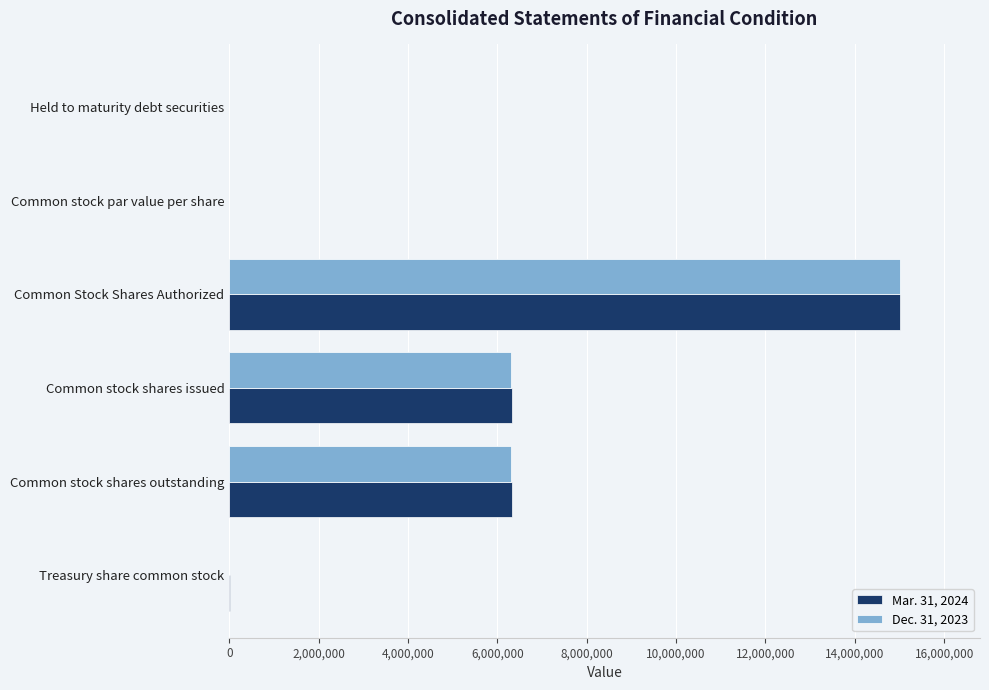

At which category is the sum across all series the highest?

Common Stock Shares Authorized